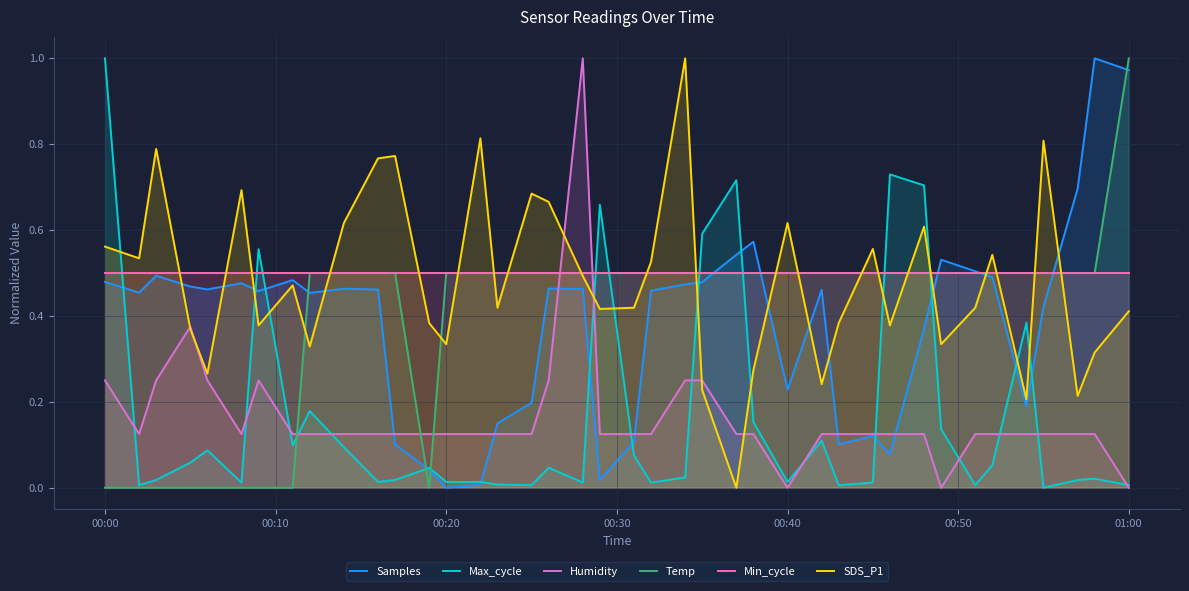

How many times do Humidity and Max_cycle cross each other?

14